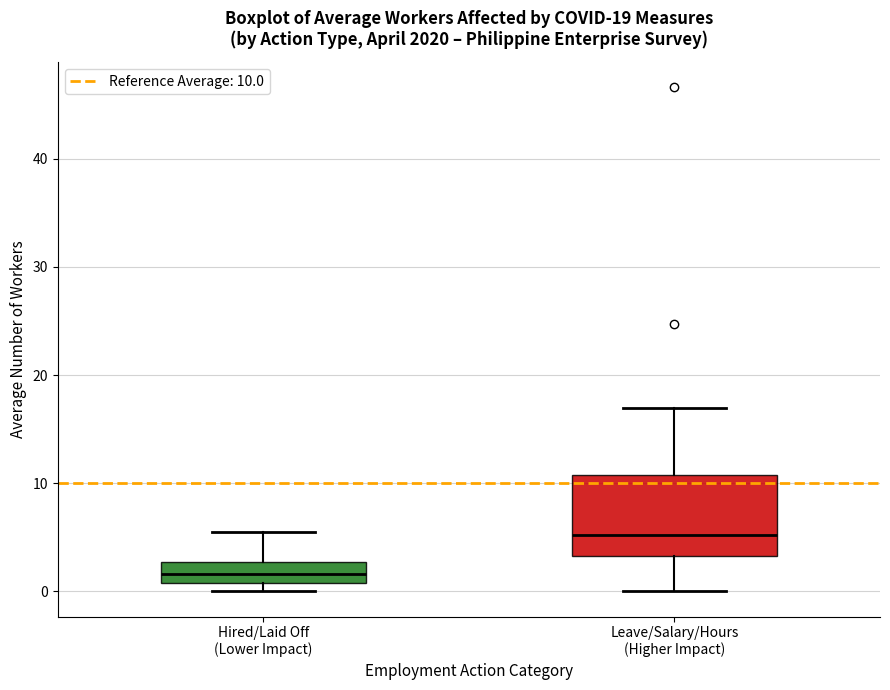

Which box has the highest median line?

Leave/Salary/Hours (Higher Impact)